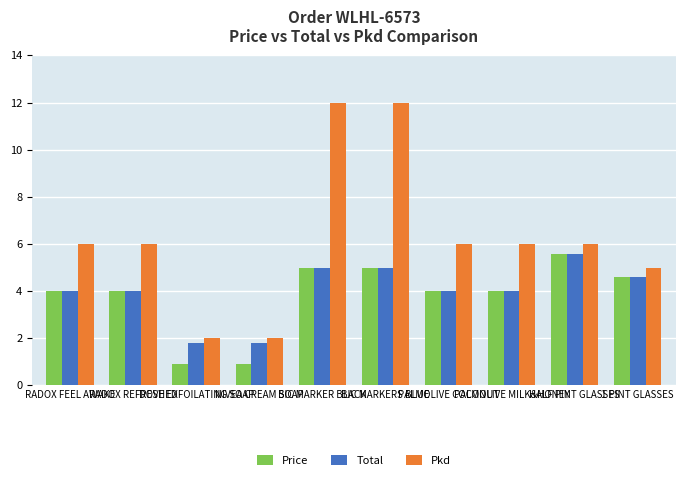

Which series has the largest total across all categories?

Pkd